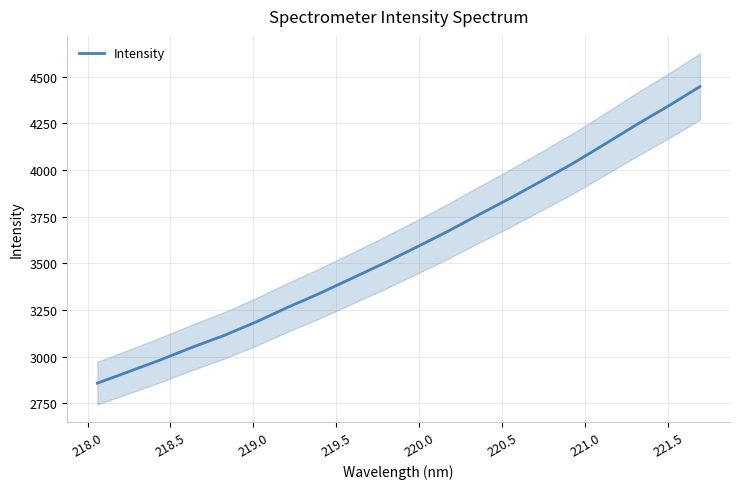

What is the lowest value of the Intensity series?

2857.6